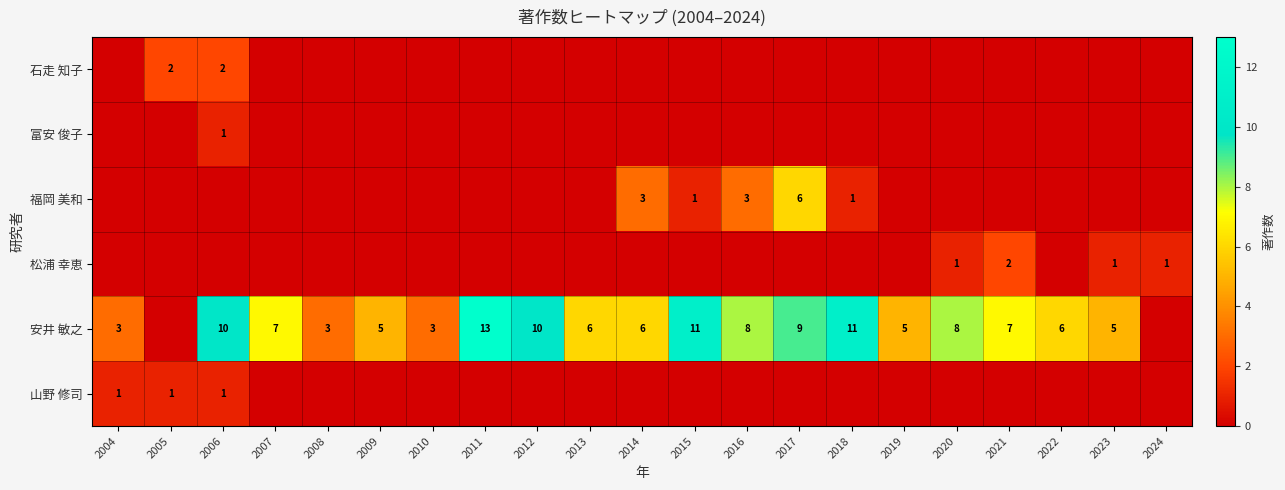

Is the value of 安井 敏之 at 2004 greater than the value of 松浦 幸恵 at 2024?

Yes